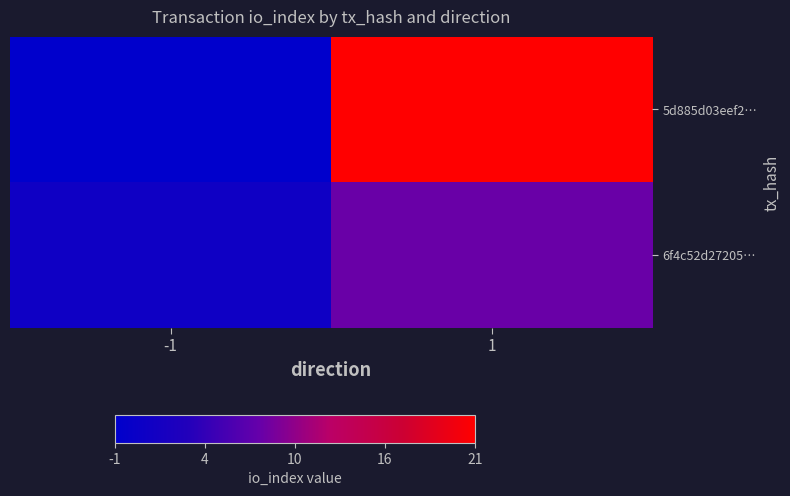

Reading right to left, list all the values displayed in this chart.

5d885d03eef2…: 1=21	-1=-1
6f4c52d27205…: 1=8	-1=1